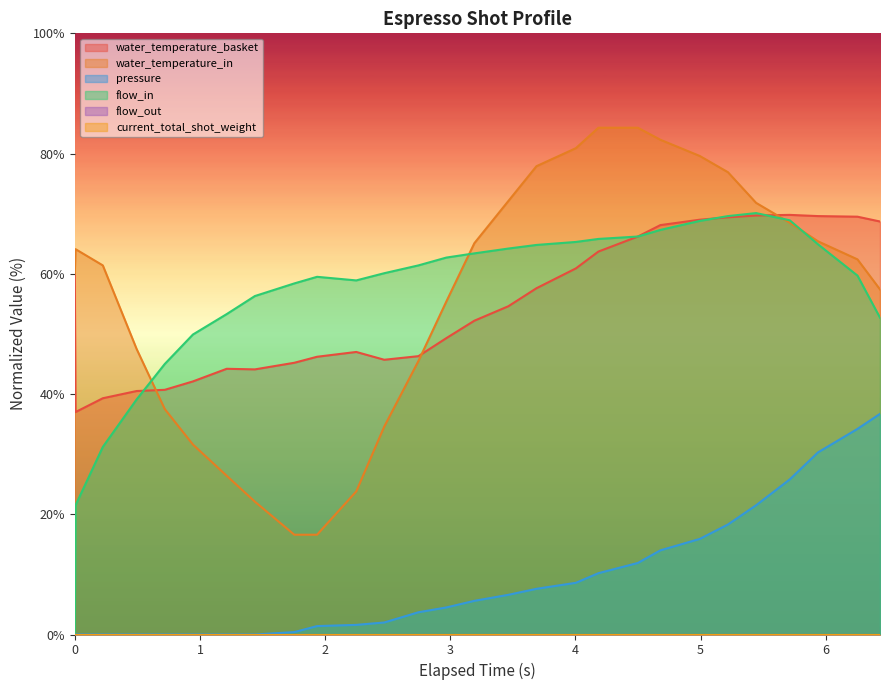

At which category does water_temperature_basket reach its first local peak?

6